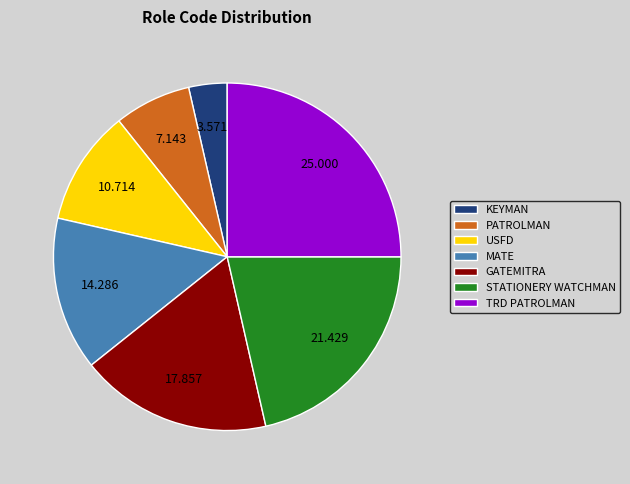

Count the number of slices in the pie.

7